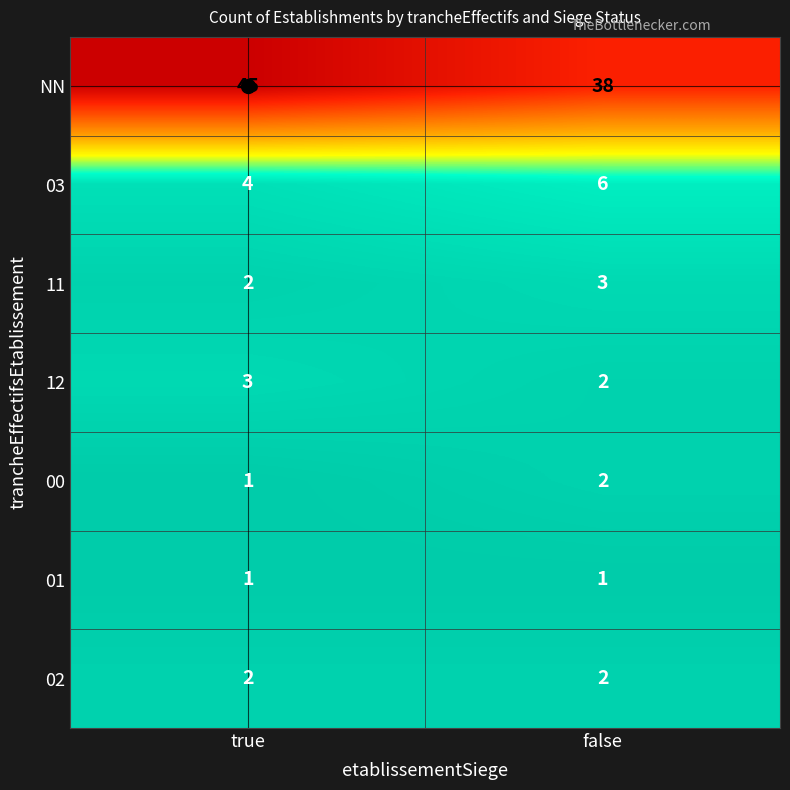

Rank the categories by 12 value from highest to lowest.

true, false